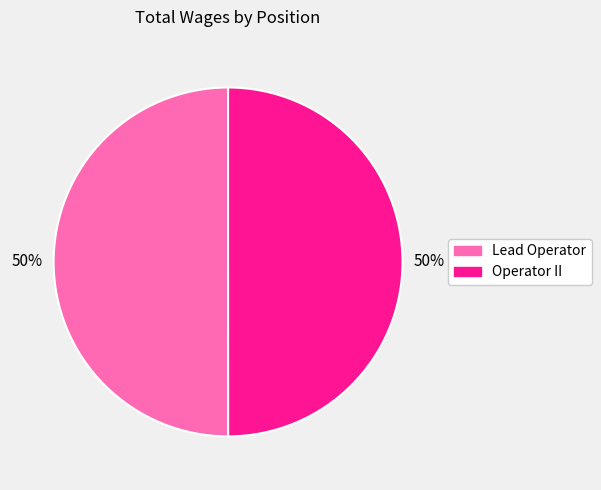

To the nearest percent, what portion does Operator II represent?

50%